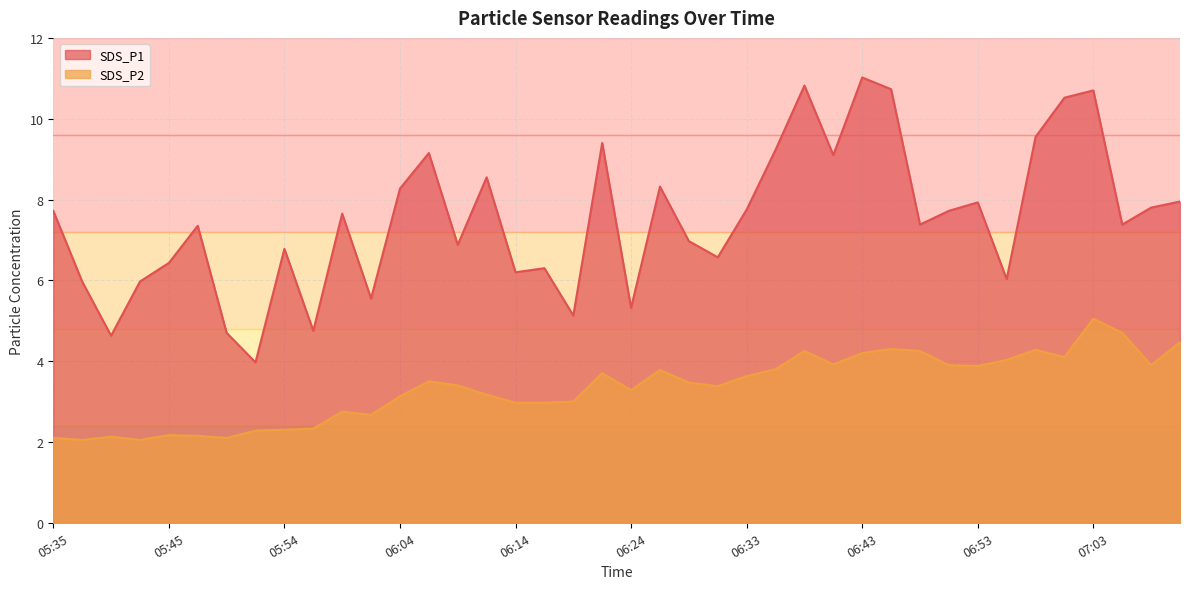

What is the difference between the maximum and second lowest values in the SDS_P2 series?

3.0